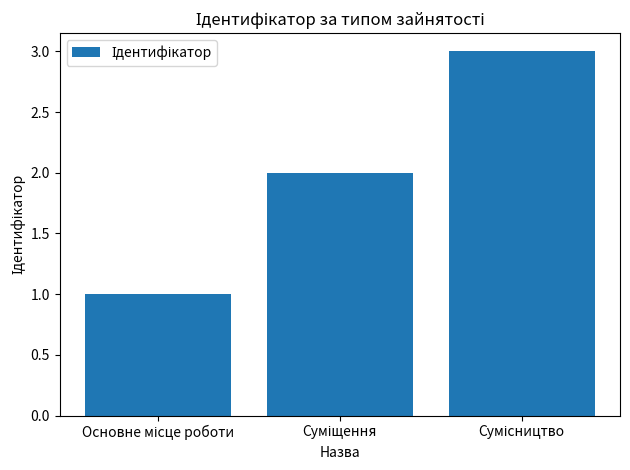

What is the maximum value shown in the chart?

3